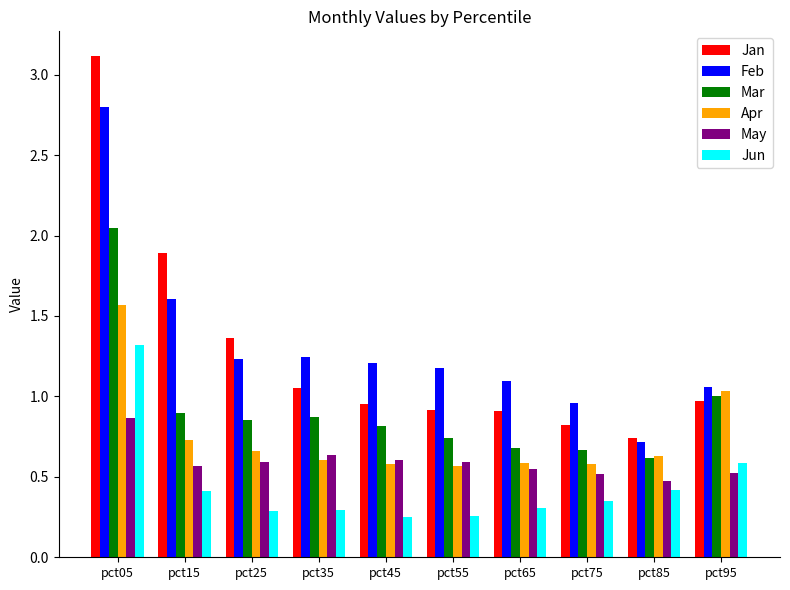

Which series has the largest range (max minus min)?

Jan